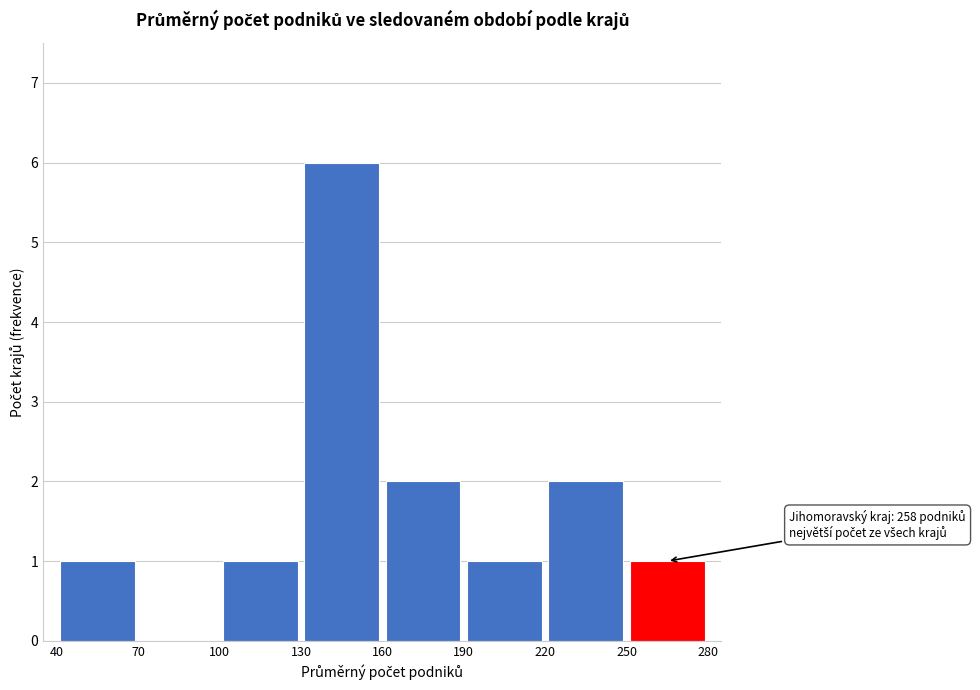

Over which range of the x-axis is the bar tallest?

130 to 160